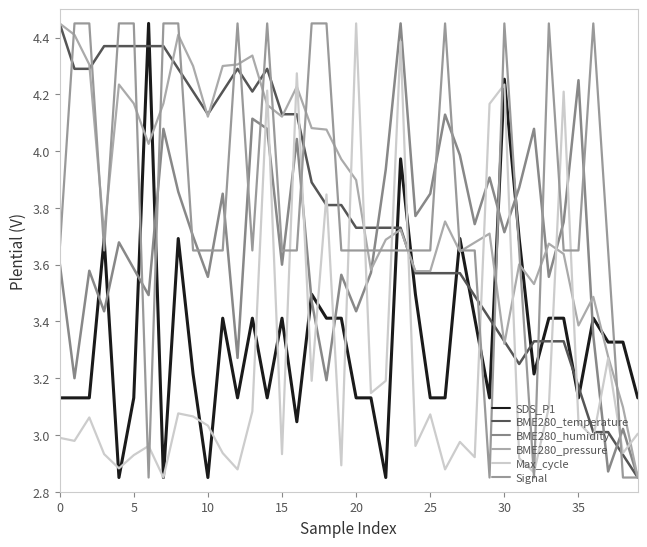

How many lines are shown in the chart?

6